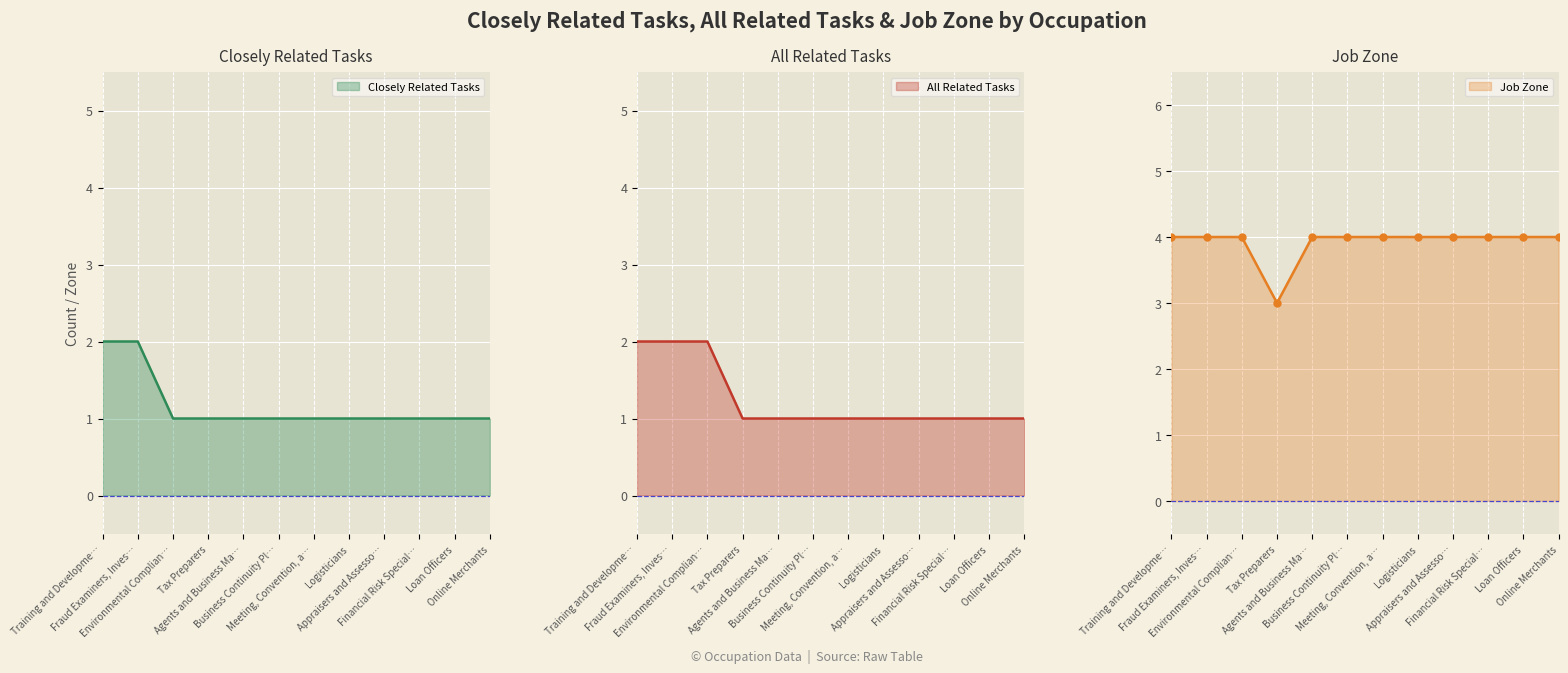

Which series has the largest total across all categories?

Job Zone